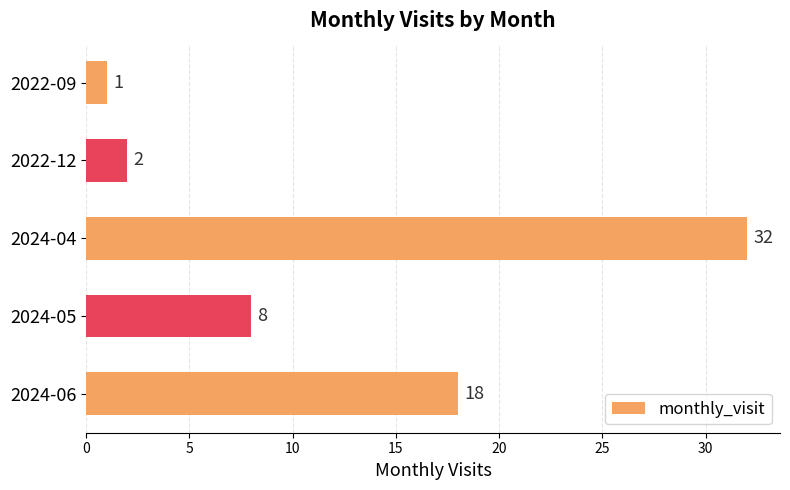

How many bars are there in total?

5